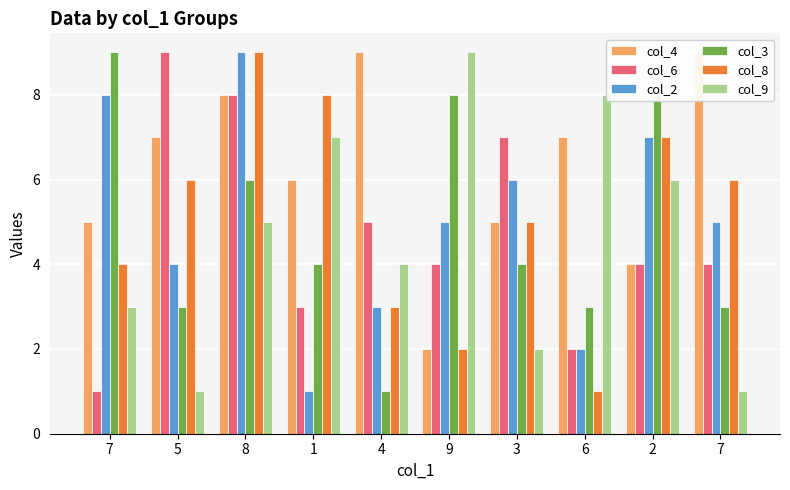

Reading right to left, extract all data points from this chart.

col_4: 7=9	2=4	6=7	3=5	9=2	4=9	1=6	8=8	5=7	7=5
col_6: 7=4	2=4	6=2	3=7	9=4	4=5	1=3	8=8	5=9	7=1
col_2: 7=5	2=7	6=2	3=6	9=5	4=3	1=1	8=9	5=4	7=8
col_3: 7=3	2=8	6=3	3=4	9=8	4=1	1=4	8=6	5=3	7=9
col_8: 7=6	2=7	6=1	3=5	9=2	4=3	1=8	8=9	5=6	7=4
col_9: 7=1	2=6	6=8	3=2	9=9	4=4	1=7	8=5	5=1	7=3